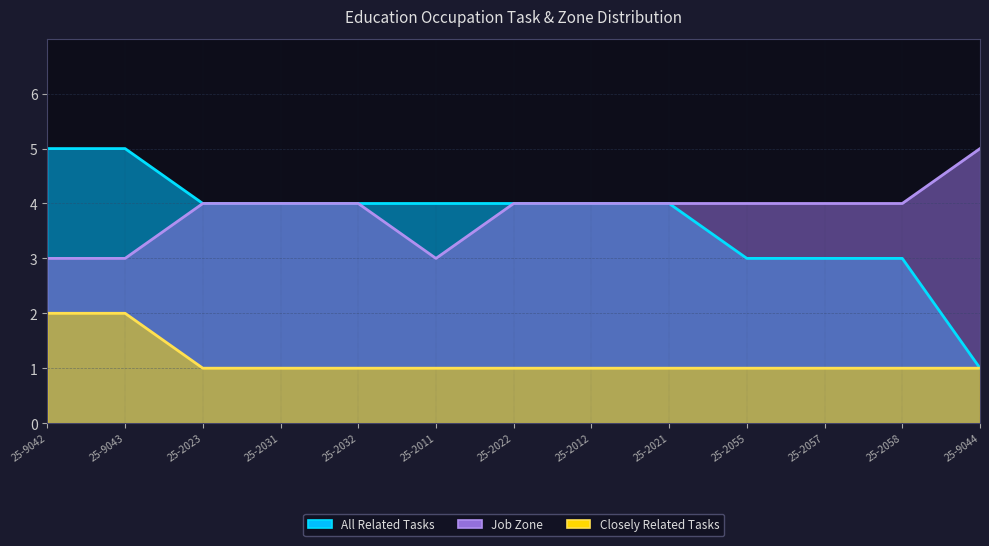

Which series has the largest total across all categories?

Job Zone